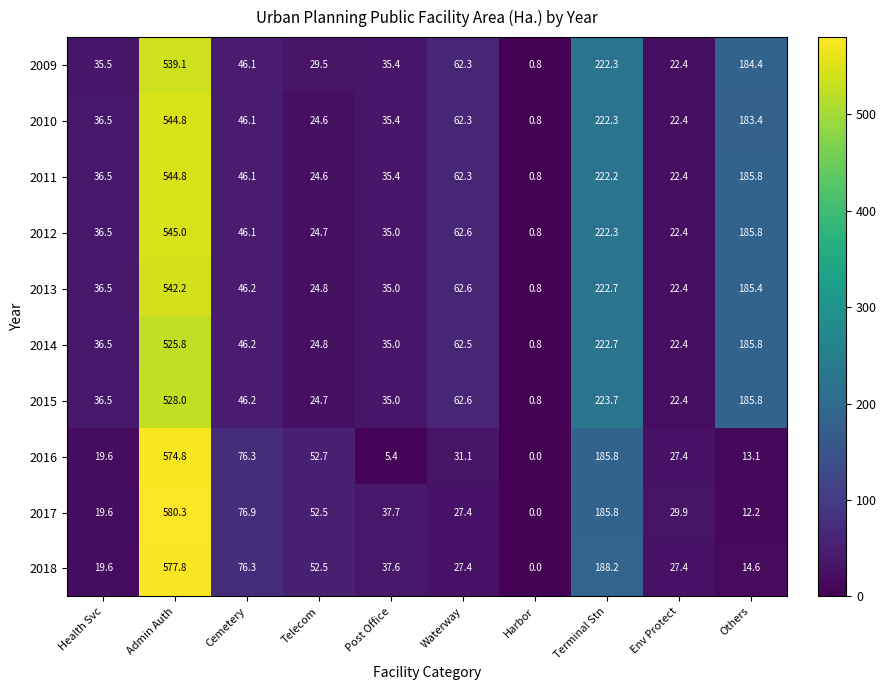

Is it true that 2009 equals 35.5 at Health Svc?

True